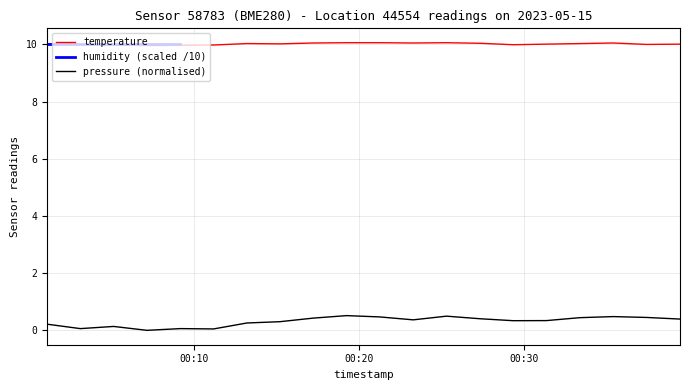

Between 2023-05-15T00:07:09 and 2023-05-15T00:29:19, which series saw the biggest shift?

pressure